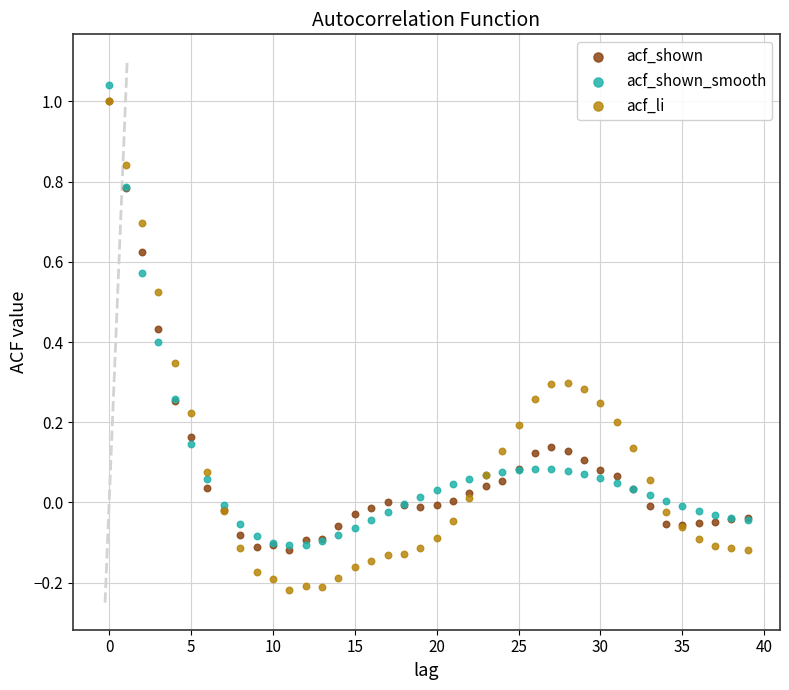

Which series contains the lowest Y value?

acf_li